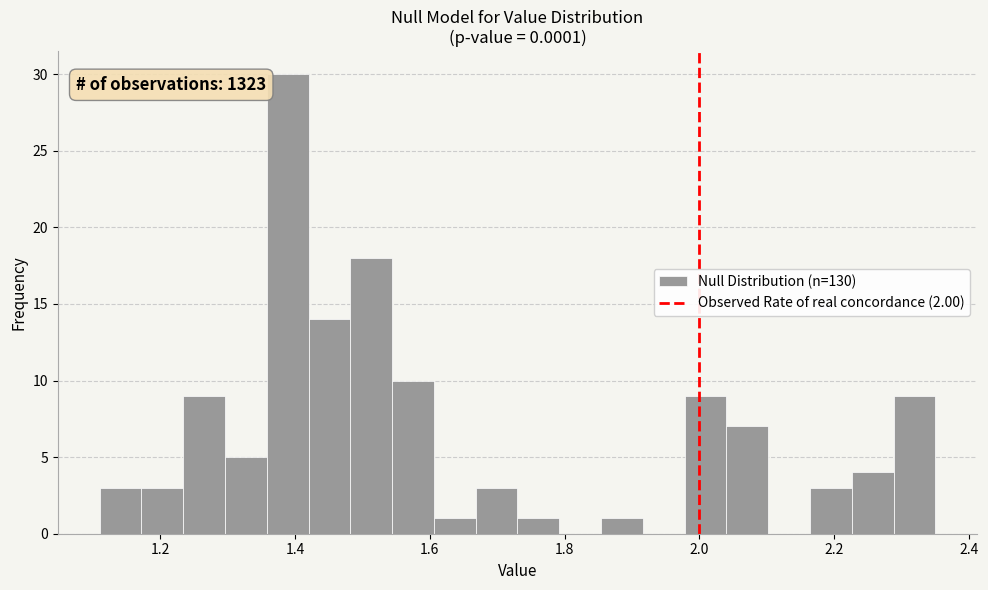

Read against the x-axis, roughly where is the centre of the tallest bar?

1.38